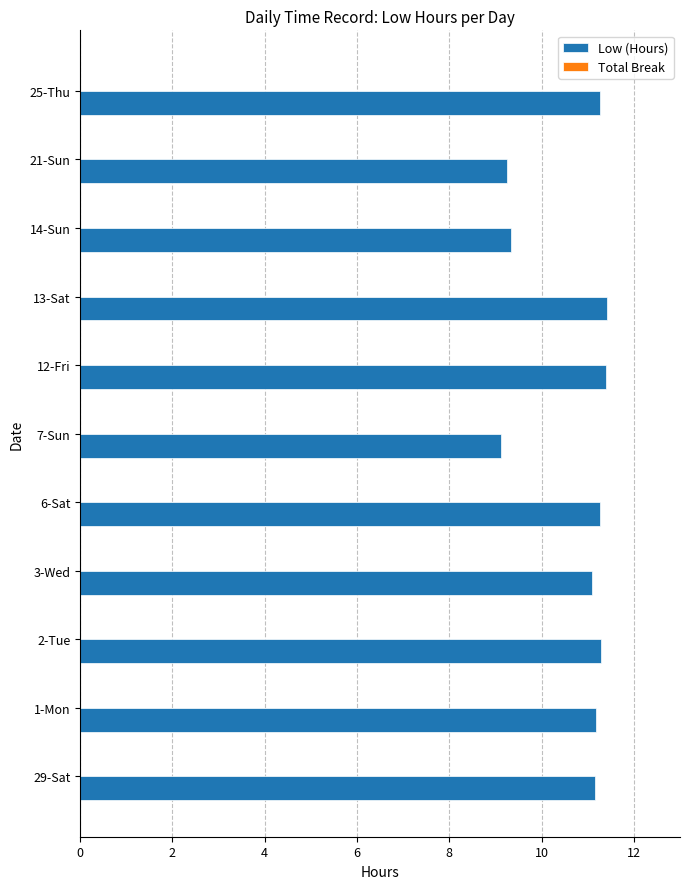

What is the smallest value displayed?

9.1